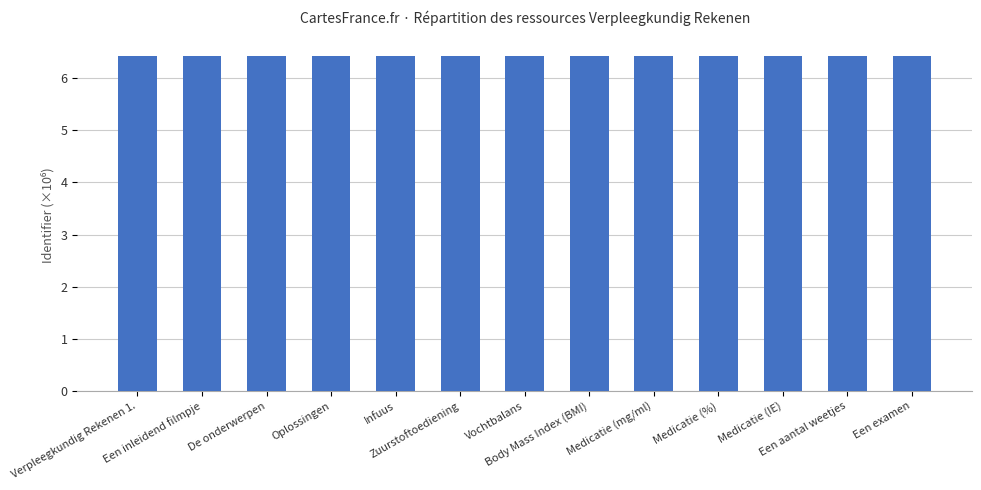

The chart shows a value of 6.4 at Een examen. True or false?

True